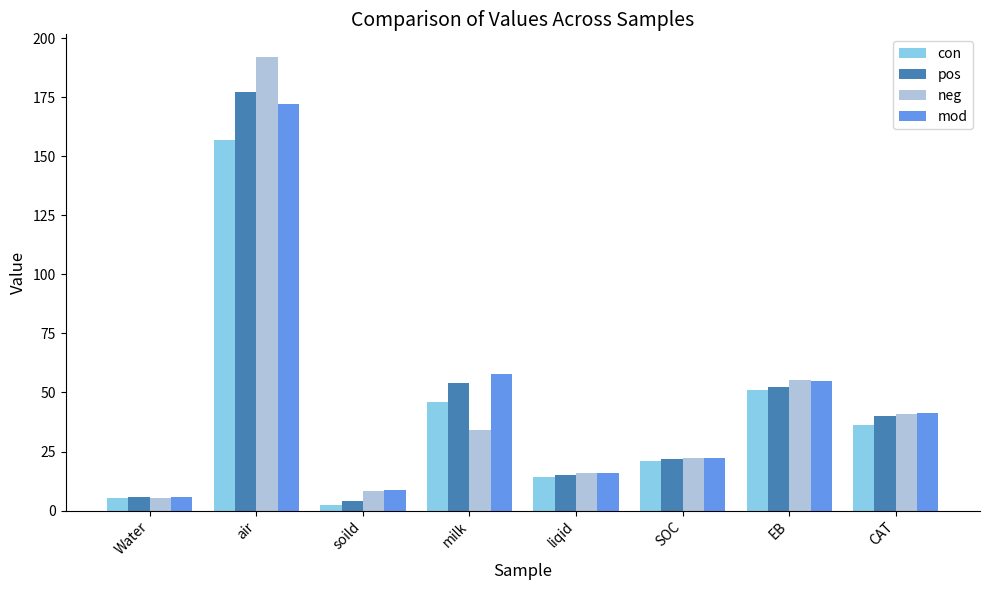

Is the value of pos at soild greater than the value of neg at liqid?

No